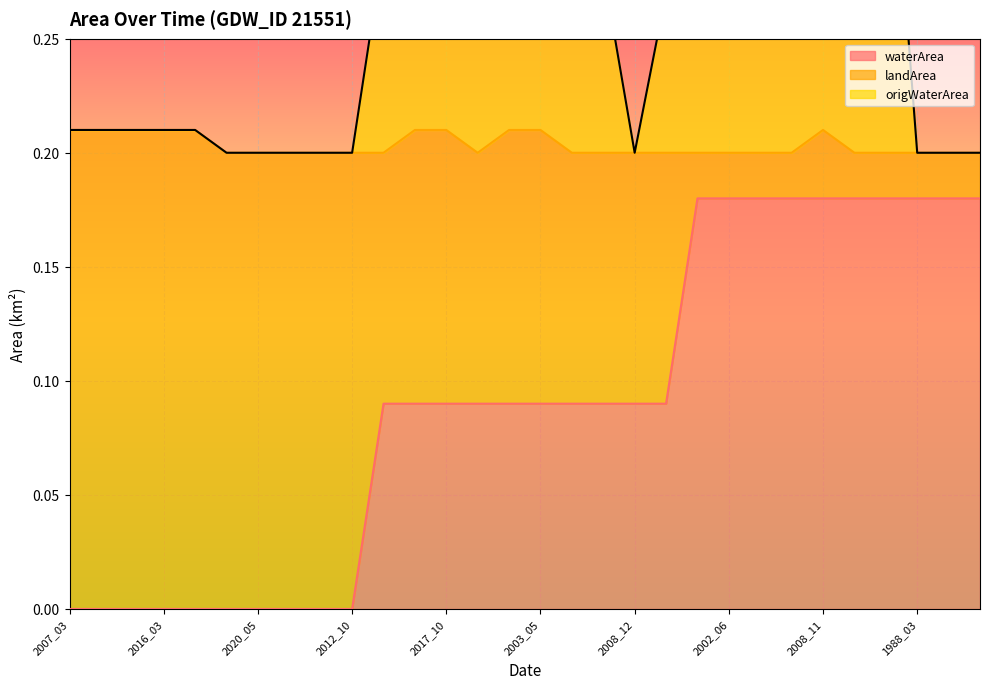

Which label corresponds to the largest value in the chart?

2008_11